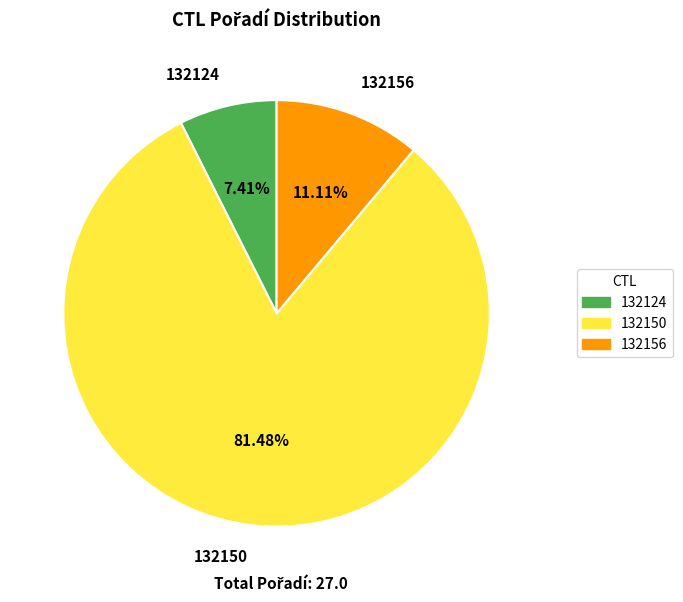

Is 132150 the majority of the pie?

Yes